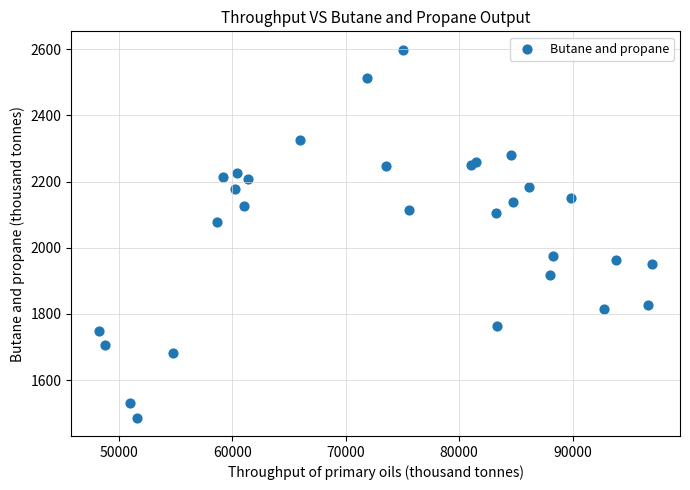

What Y value in the scatter plot is closest to 2042?

2078.8